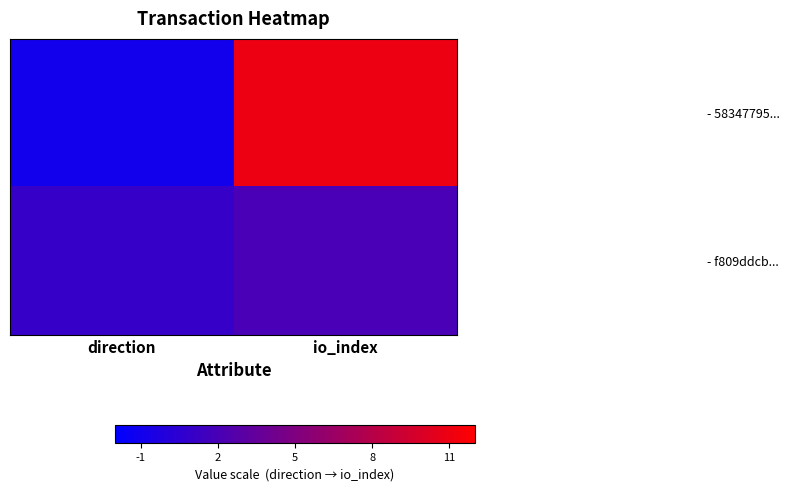

Which series has the largest range (max minus min)?

- 58347795...